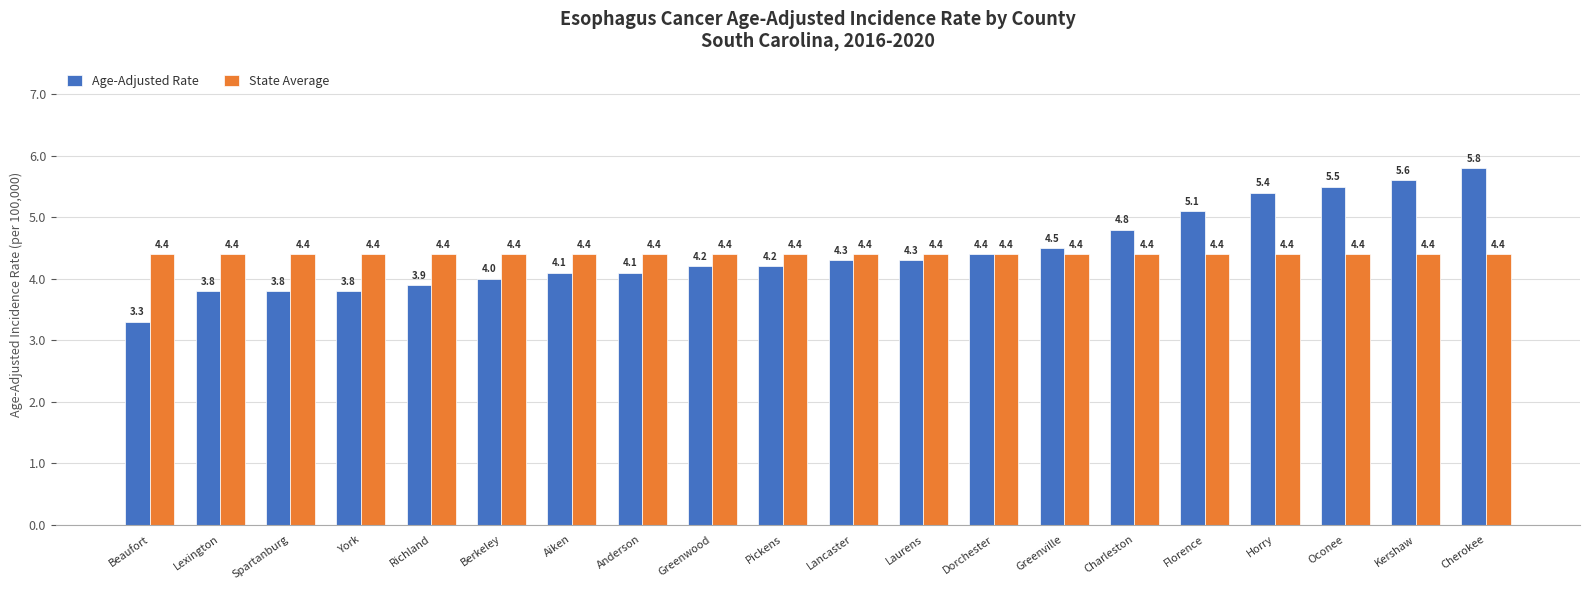

What is the maximum value for State Average?

4.4